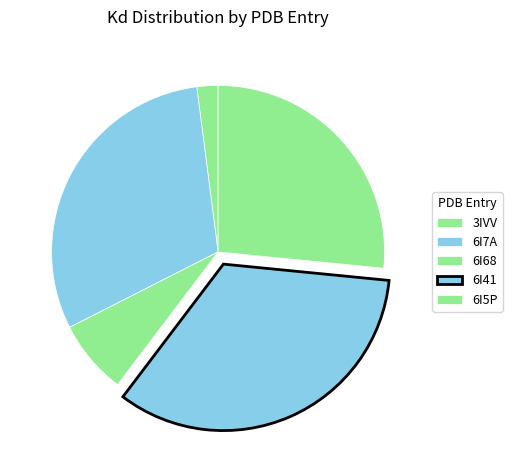

To the nearest percent, what is the difference between the 3IVV and 6I7A slice percentages?

28%